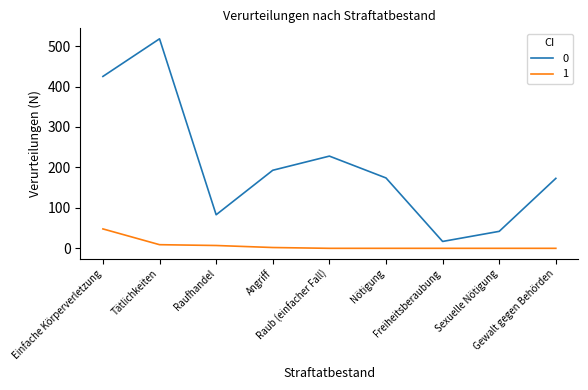

True or false: 1 and 0 intersect in this chart.

False